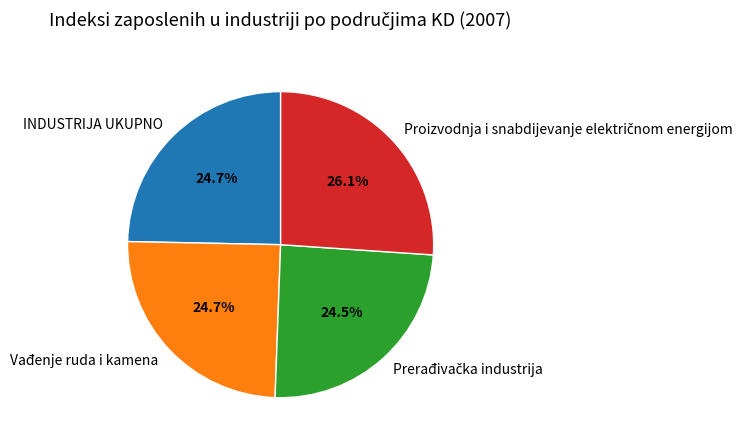

True or false: Vađenje ruda i kamena accounts for 25% of the total.

True